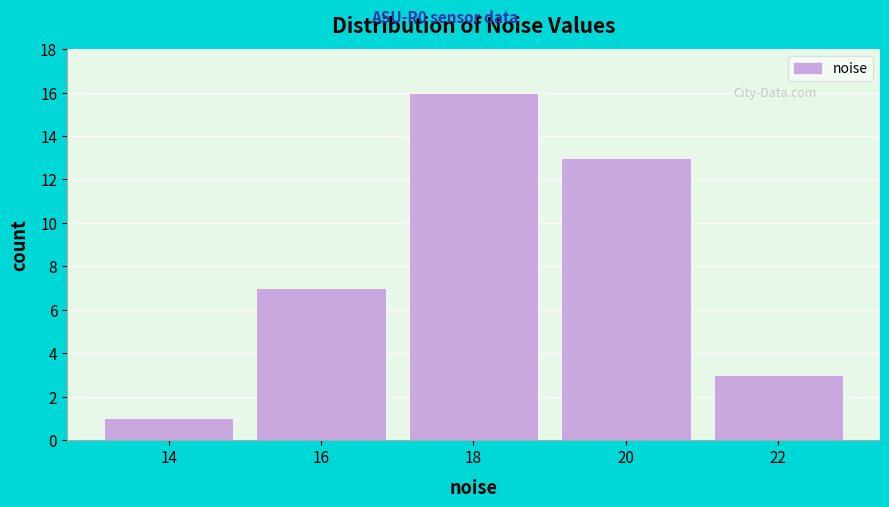

Reading left to right, list all the values displayed in this chart.

1	7	16	13	3